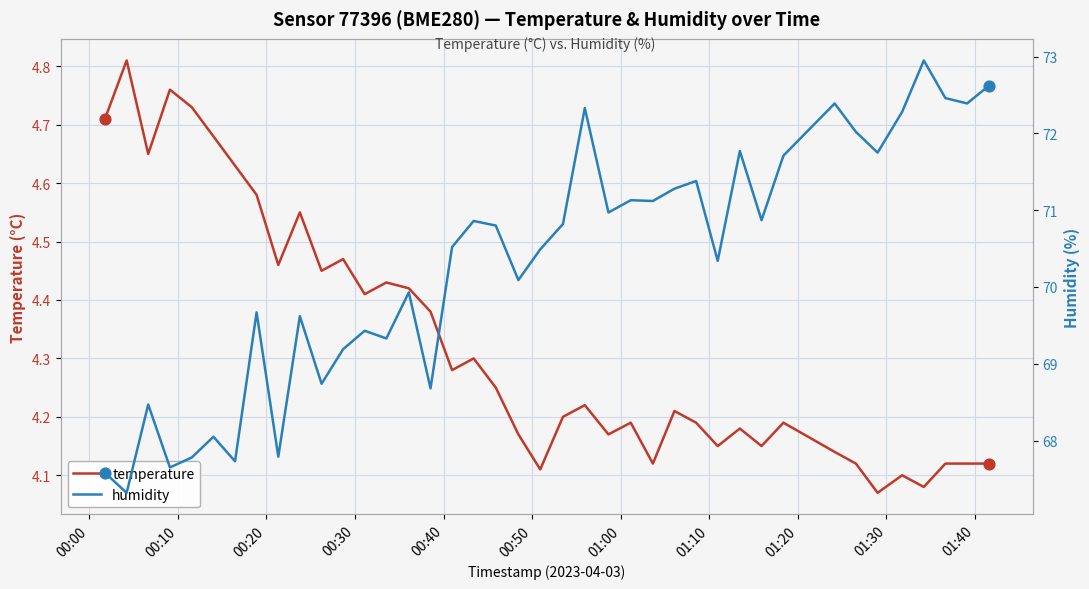

Which series has the widest spread of Y values?

humidity